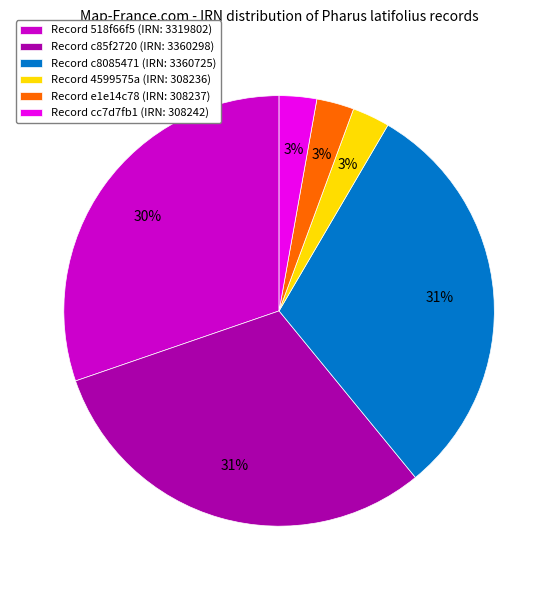

Do Record cc7d7fb1 (IRN: 308242) and Record 4599575a (IRN: 308236) together represent more than half of the pie?

No